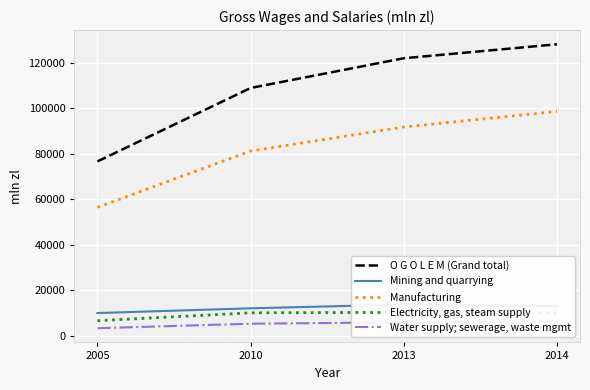

True or false: Mining and quarrying has a value of 13807.4 at 2013.

True